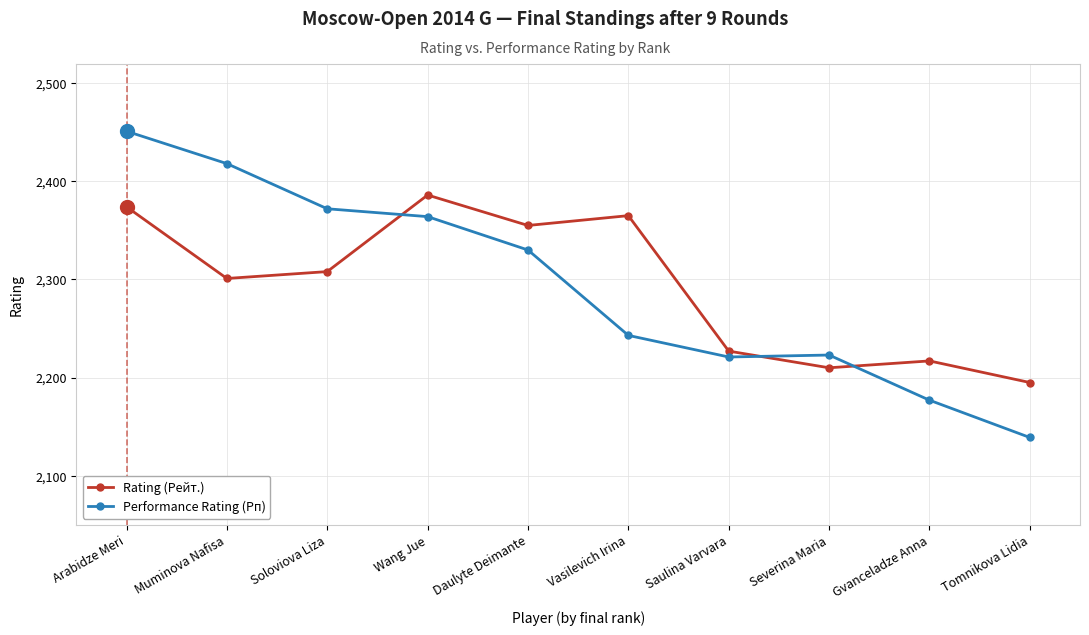

The Rating (Рейт.) series shows 2386 at Wang Jue. True or false?

True